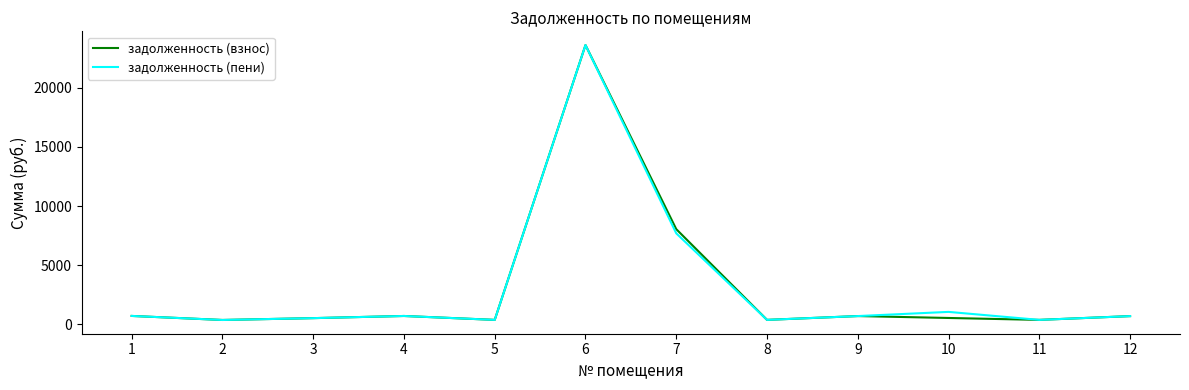

At which category is the sum across all series the highest?

6